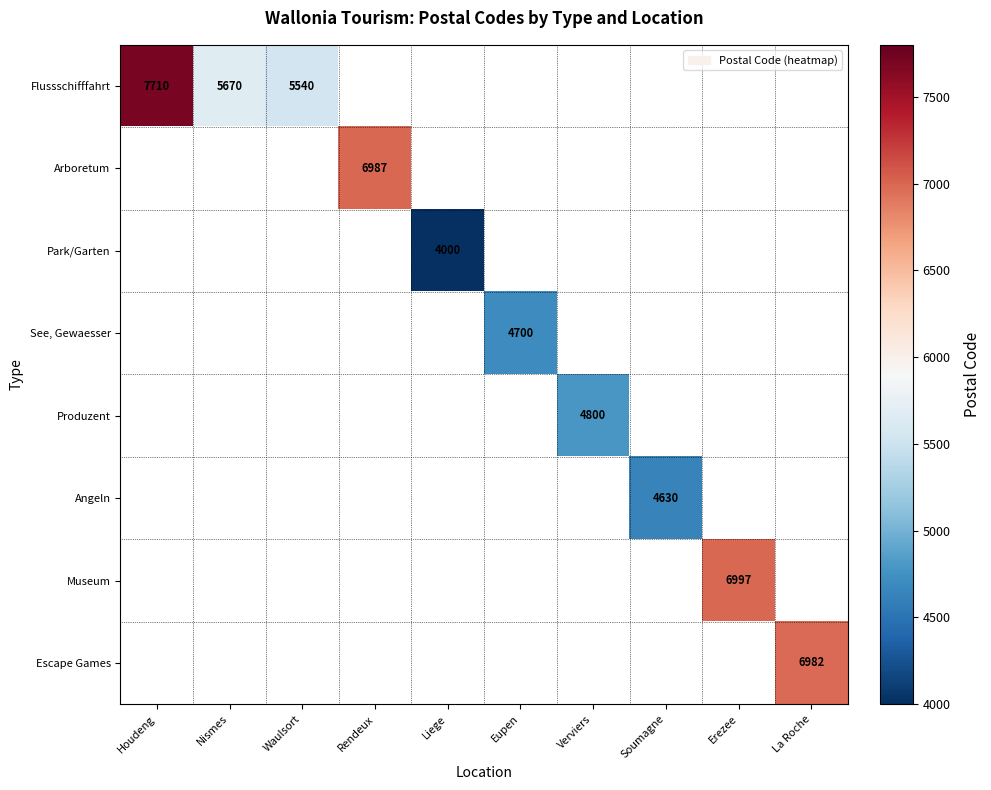

The Park/Garten series shows 4000 at Liege. True or false?

True